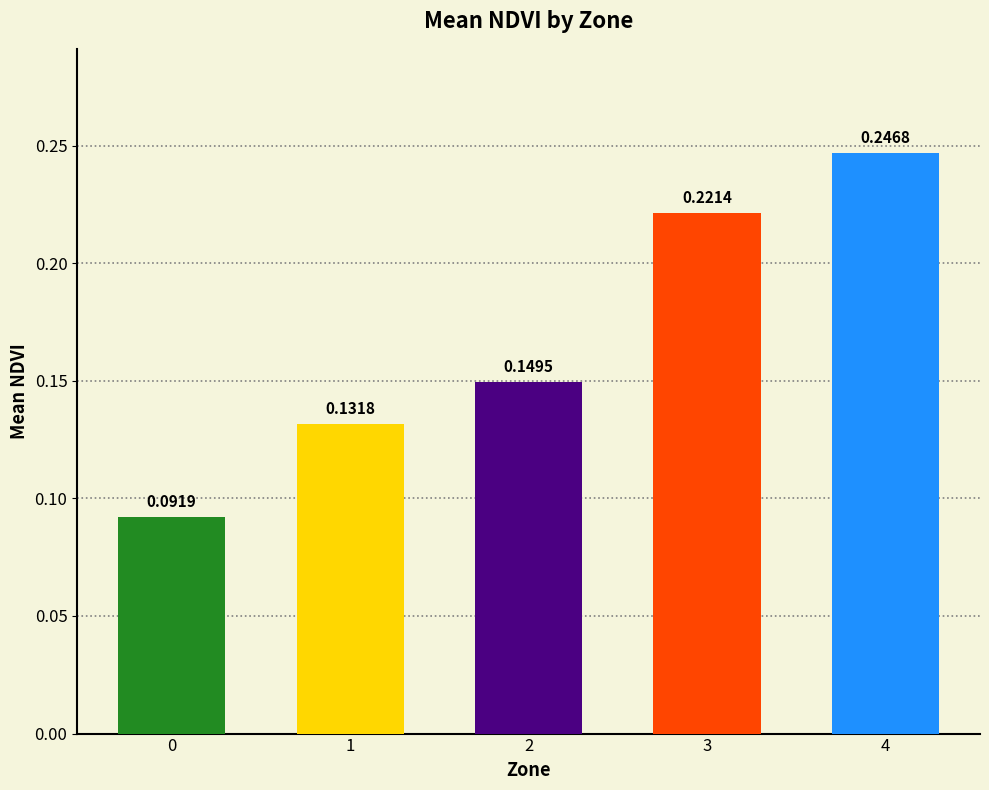

What is the sum of all values?

0.8